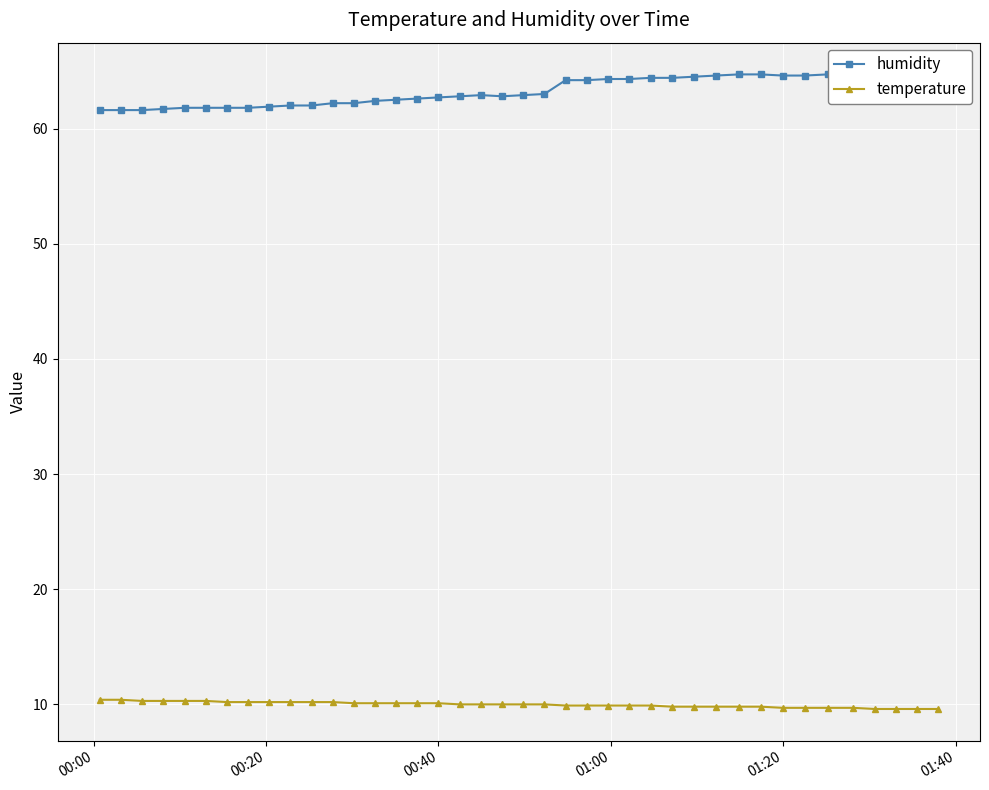

Is this an area chart (filled region under the line)?

No